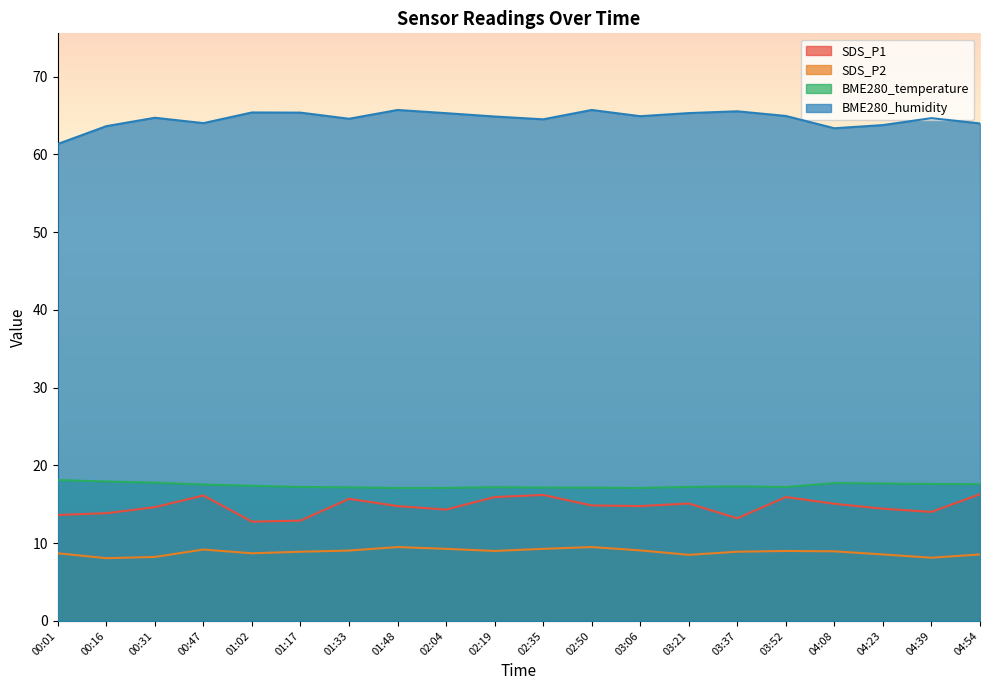

What is the average value of the SDS_P2 series?

8.9